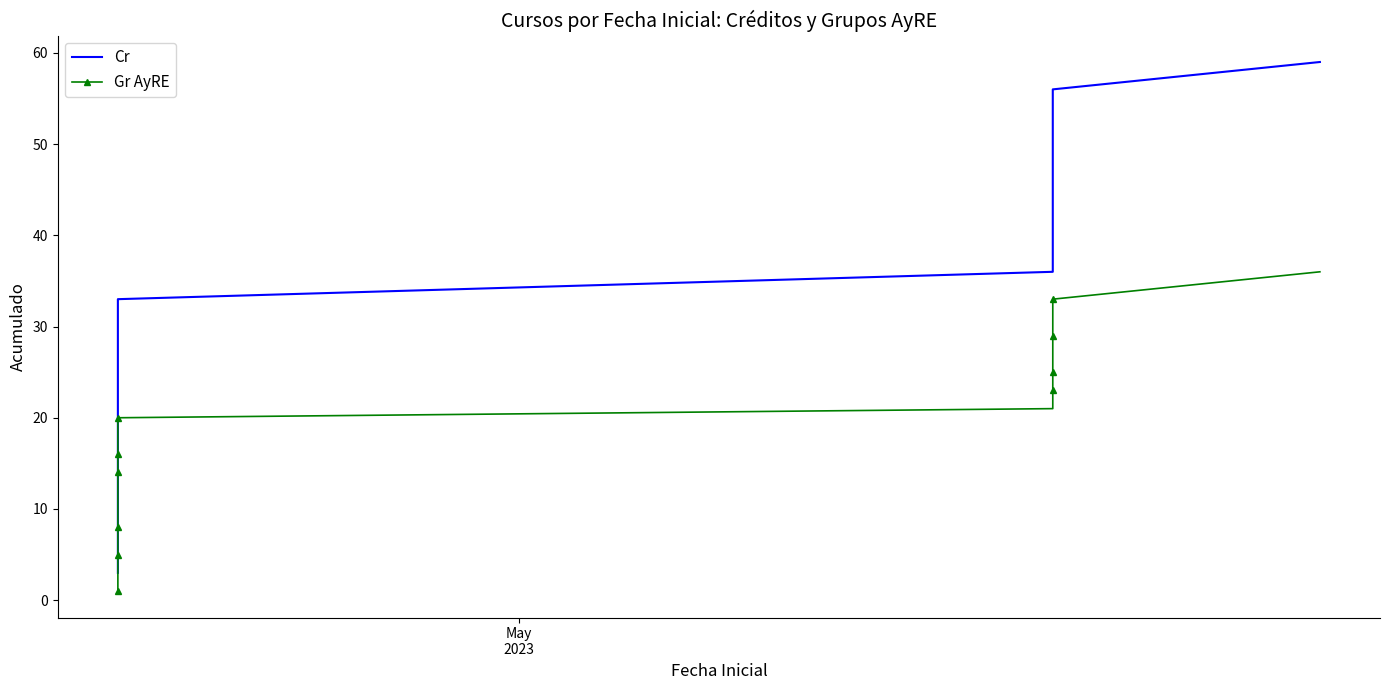

True or false: Gr AyRE and Cr intersect in this chart.

False